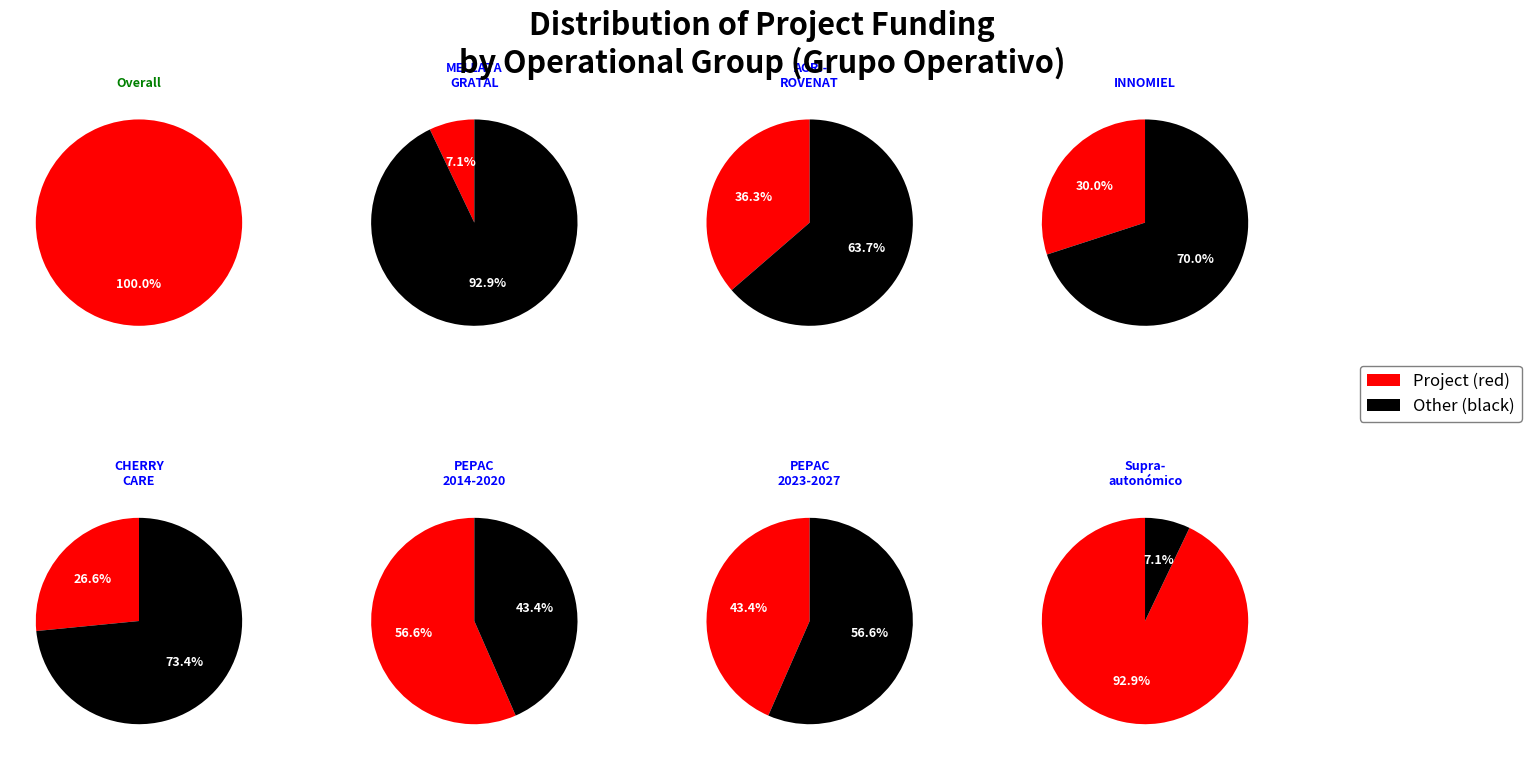

To the nearest percent, what percentage of the pie is CHERRYCARE?

27%